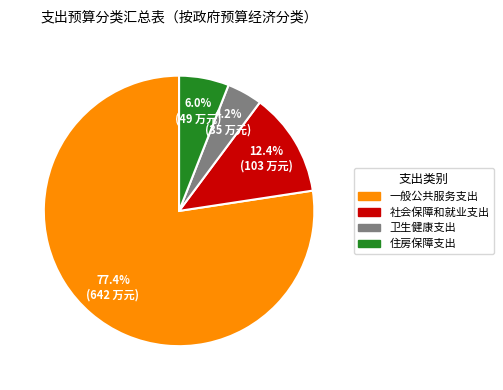

To the nearest percent, what is the combined percentage of 一般公共服务支出 and 卫生健康支出?

82%